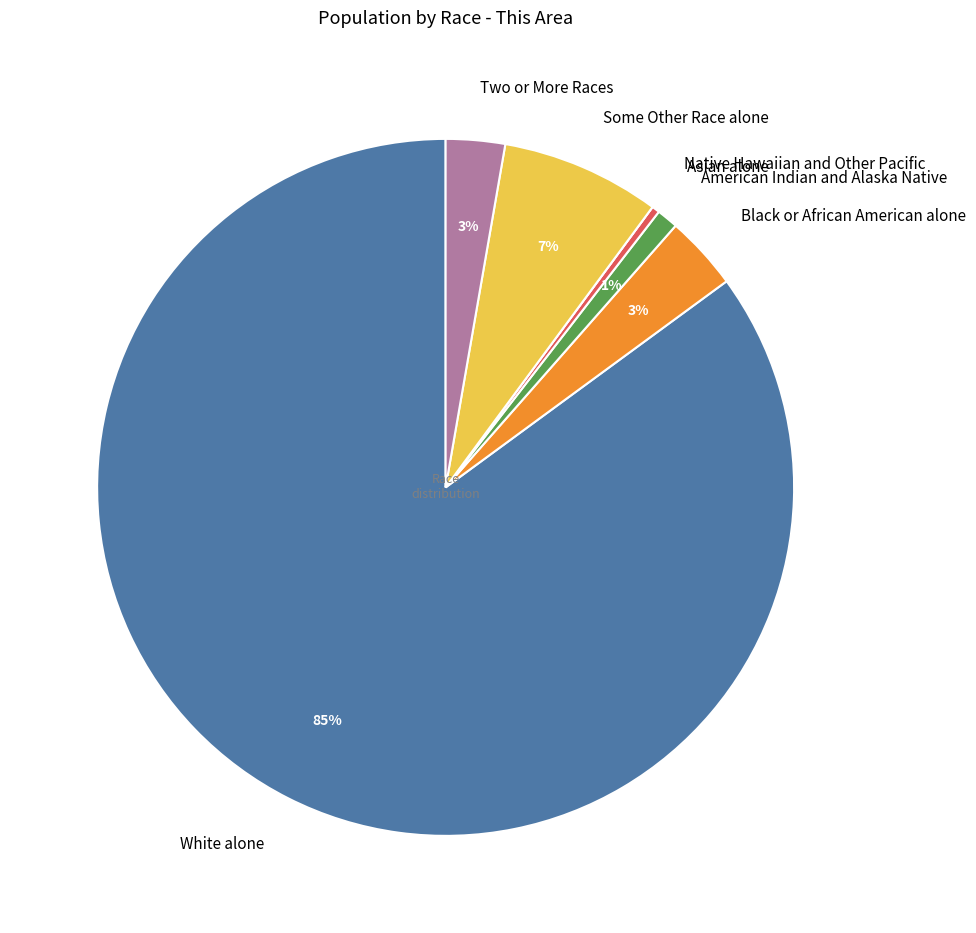

Which category has the biggest portion of the pie?

White alone